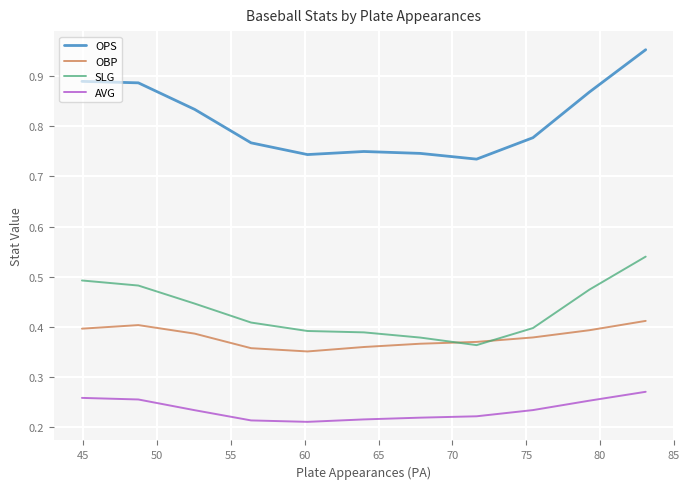

Which series has the largest total across all categories?

OPS